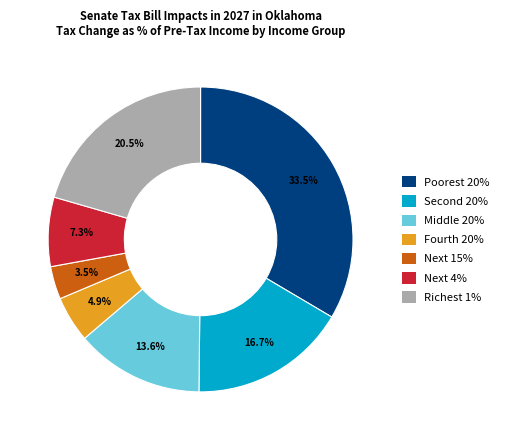

What is the smallest slice in the pie chart?

Next 15%